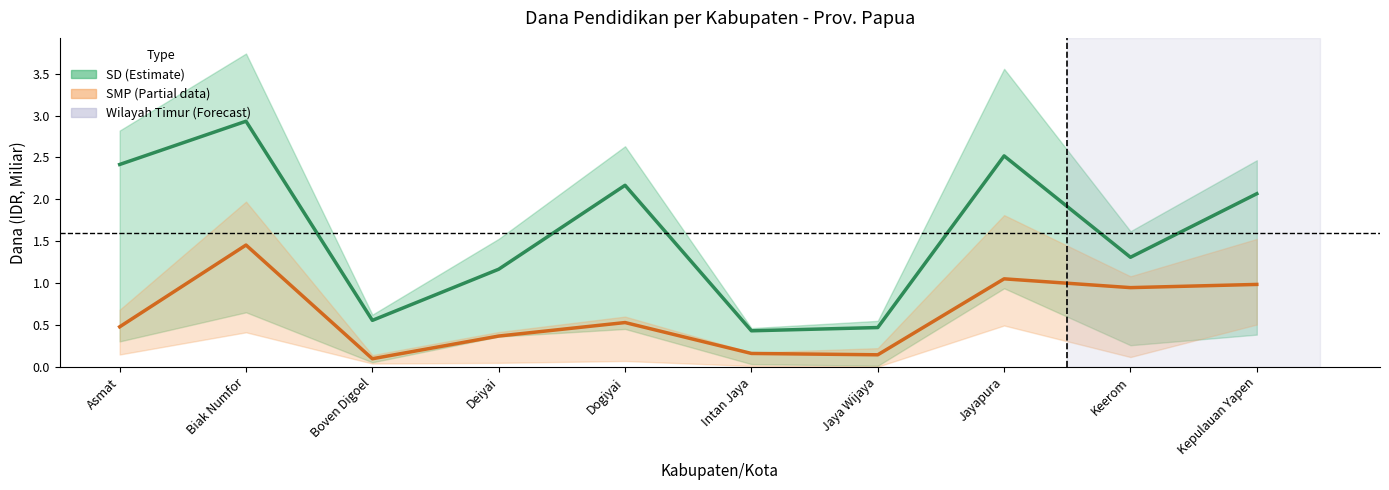

What is the label of the 6th point from the right?

Dogiyai